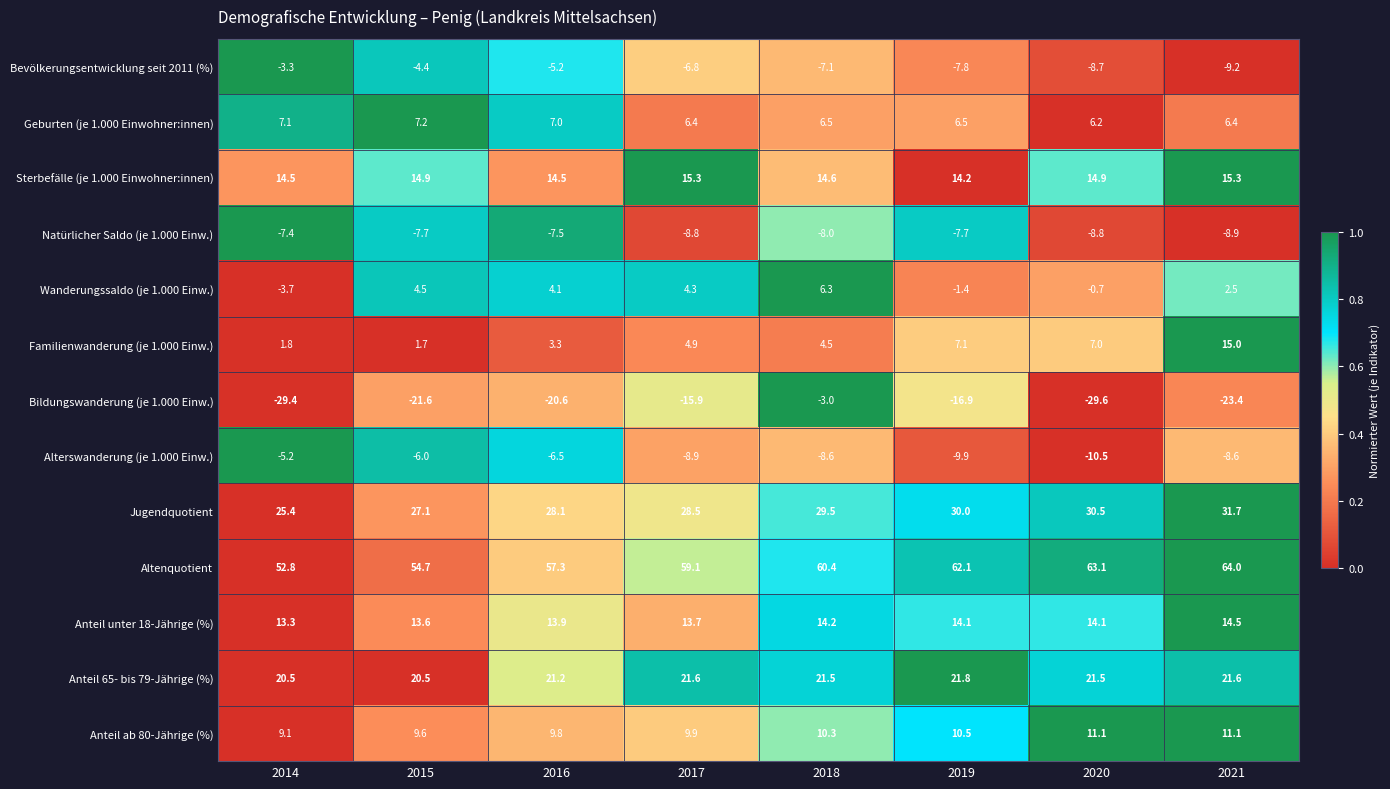

Rank the series at 2016 from highest to lowest value.

Altenquotient, Jugendquotient, Anteil 65- bis 79-Jährige (%), Sterbefälle (je 1.000 Einwohner:innen), Anteil unter 18-Jährige (%), Anteil ab 80-Jährige (%), Geburten (je 1.000 Einwohner:innen), Wanderungssaldo (je 1.000 Einw.), Familienwanderung (je 1.000 Einw.), Bevölkerungsentwicklung seit 2011 (%), Alterswanderung (je 1.000 Einw.), Natürlicher Saldo (je 1.000 Einw.), Bildungswanderung (je 1.000 Einw.)